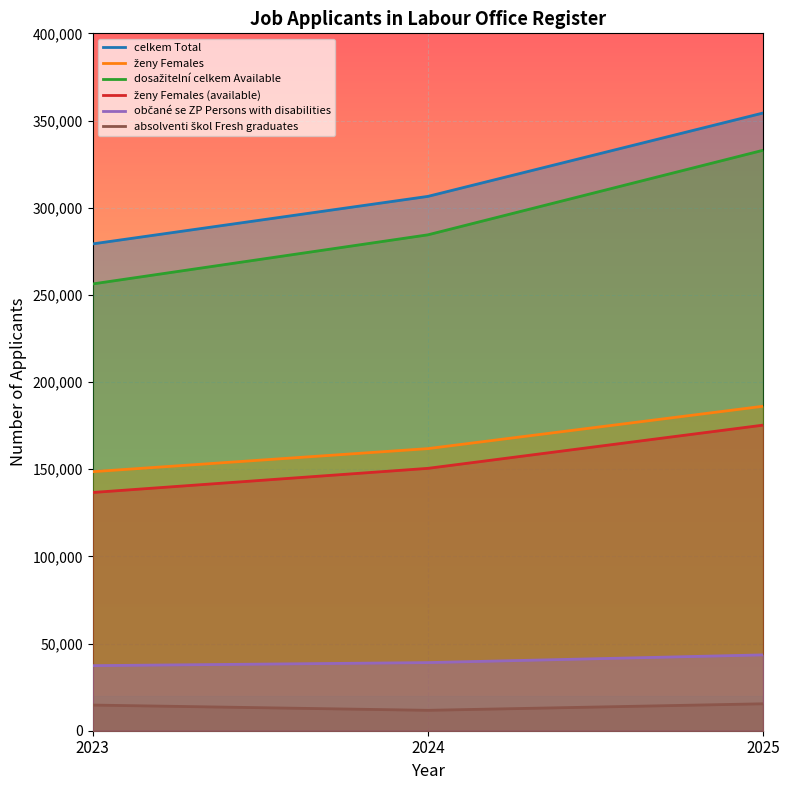

How many lines are shown in the chart?

6